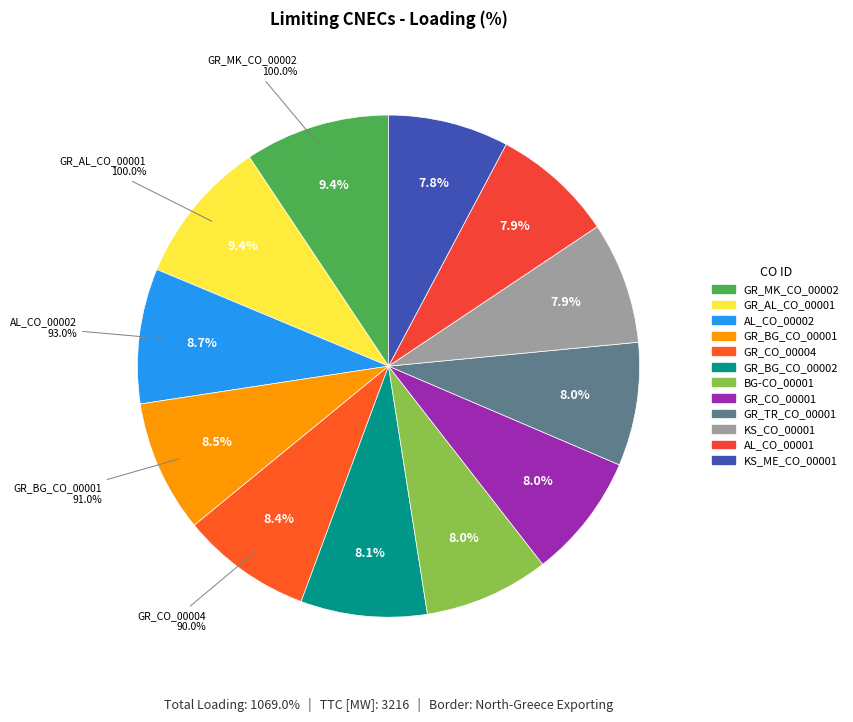

Approximately how many times larger is the value at GR_AL_CO_00001 compared to GR_BG_CO_00001?

1.1